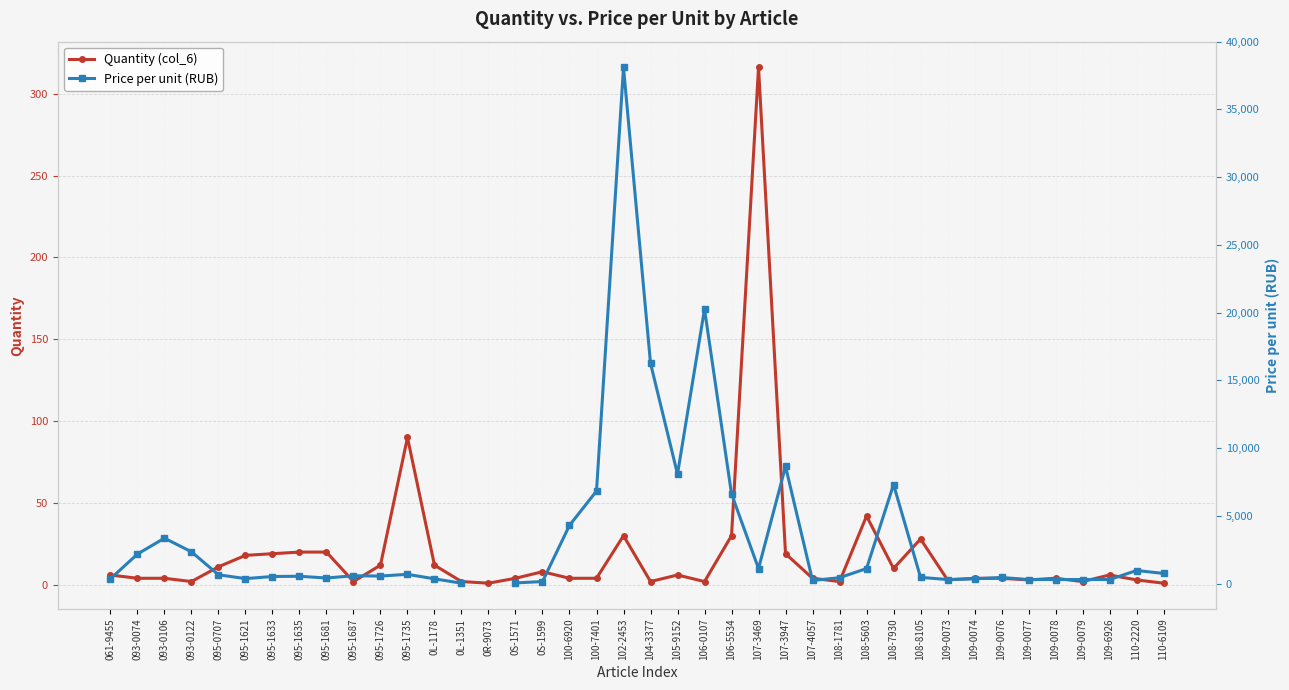

True or false: Quantity (col_6) and Price per unit (RUB) cross at least once.

False